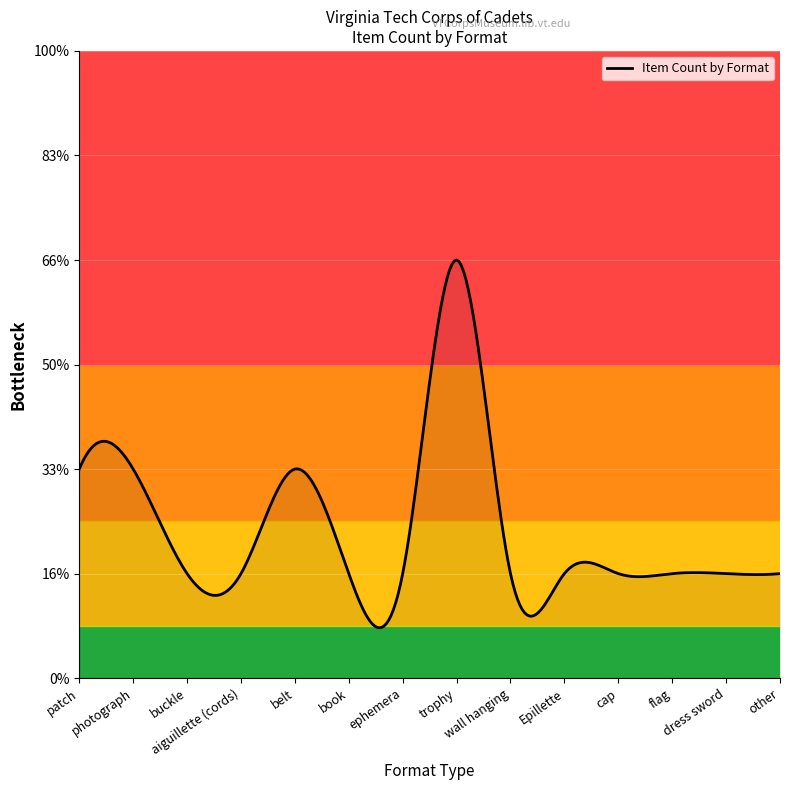

What is the greatest value displayed?

4